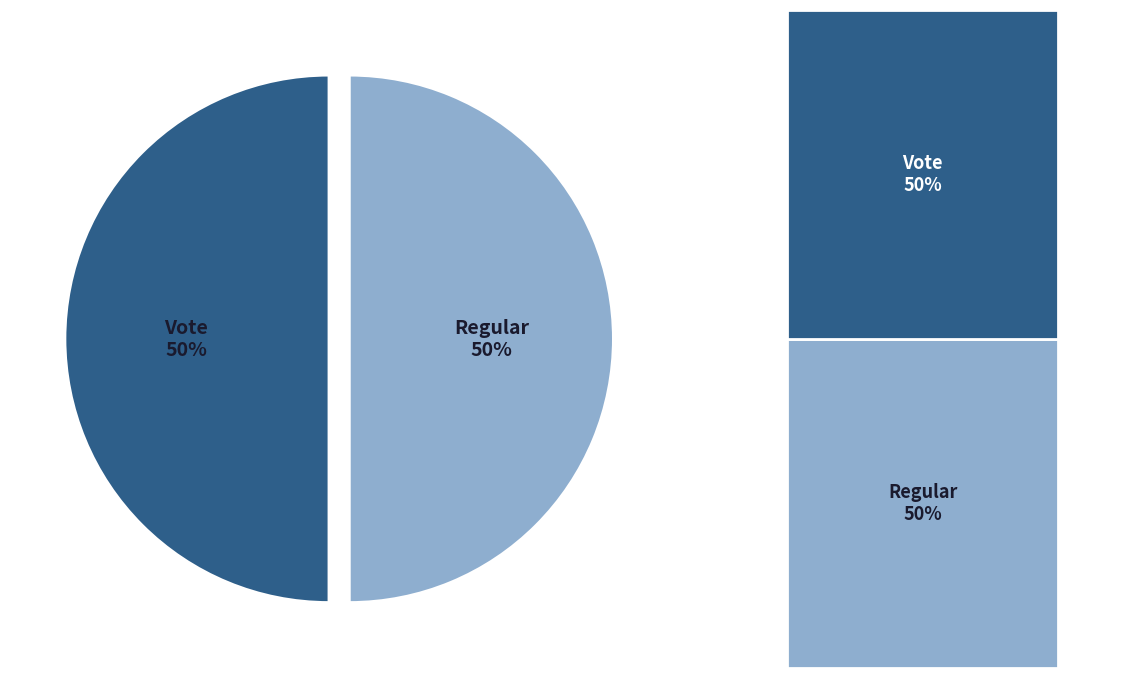

Count the number of slices in the pie.

2